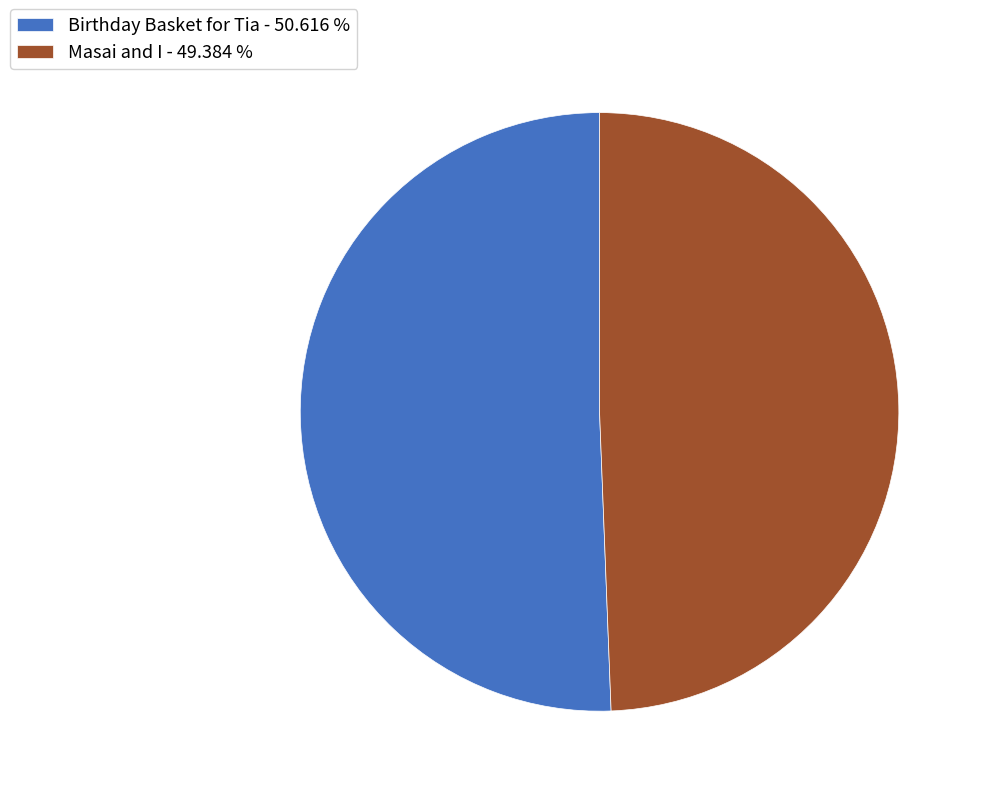

Does Masai and I - 49.384 % represent more than half of the total?

No